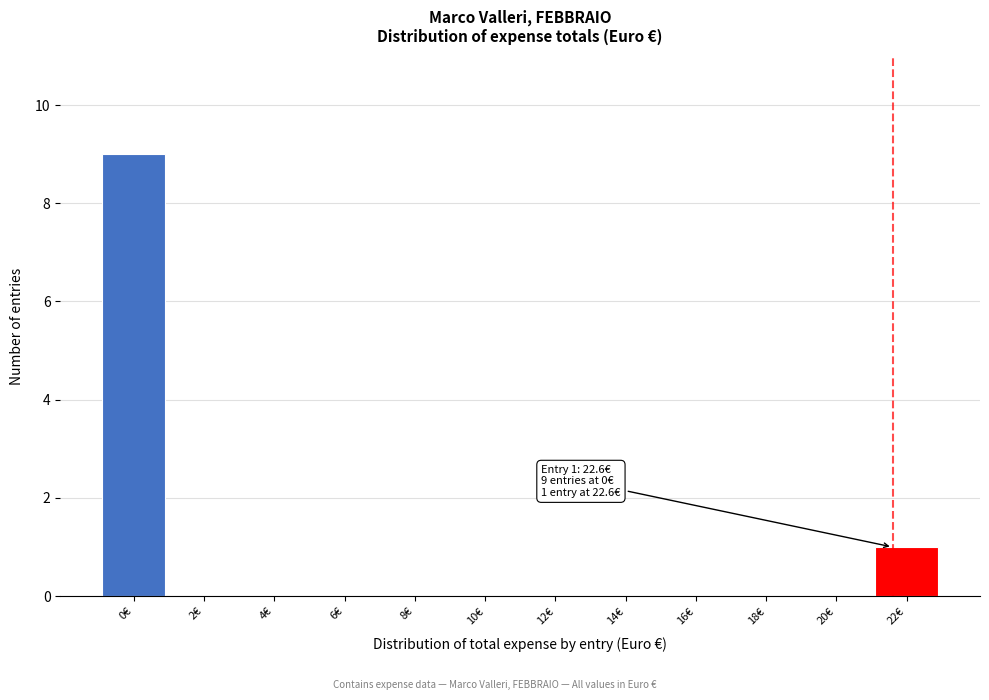

Reading left to right, what are all the values shown in this chart?

0€=9	2€=0	4€=0	6€=0	8€=0	10€=0	12€=0	14€=0	16€=0	18€=0	20€=0	22€=1